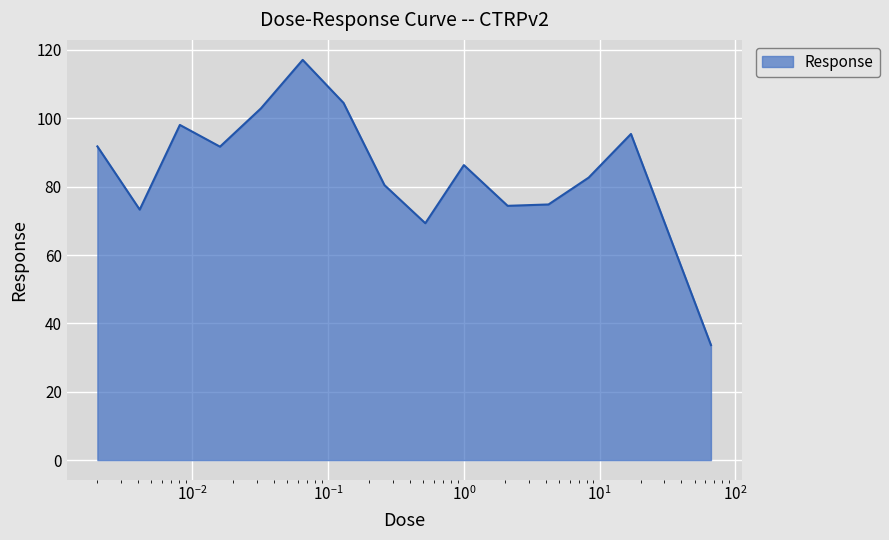

What is the smallest value displayed?

33.7